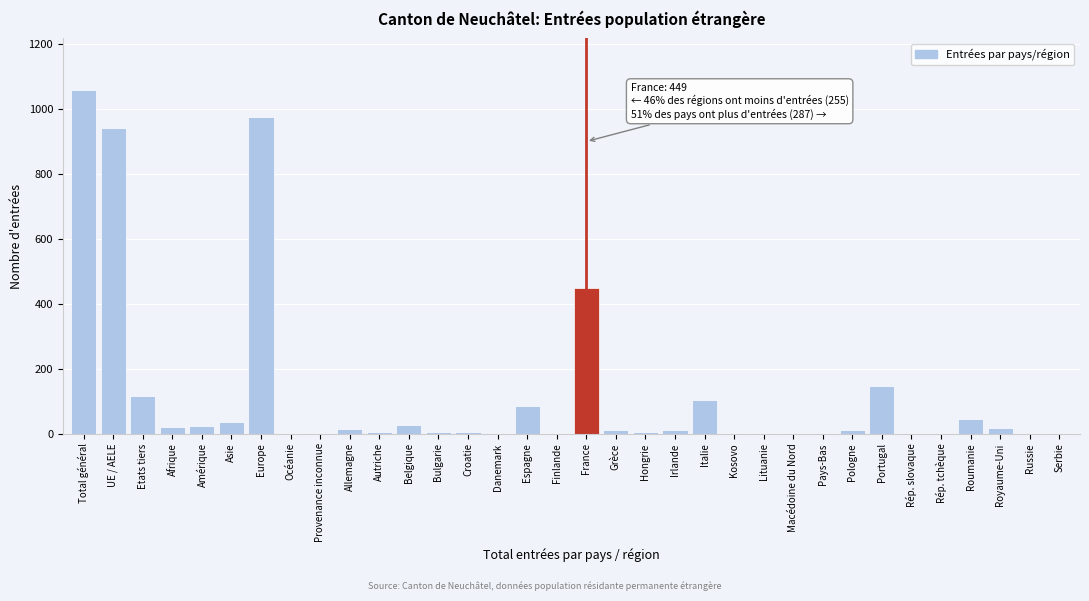

The value at Espagne is 86. True or false?

True